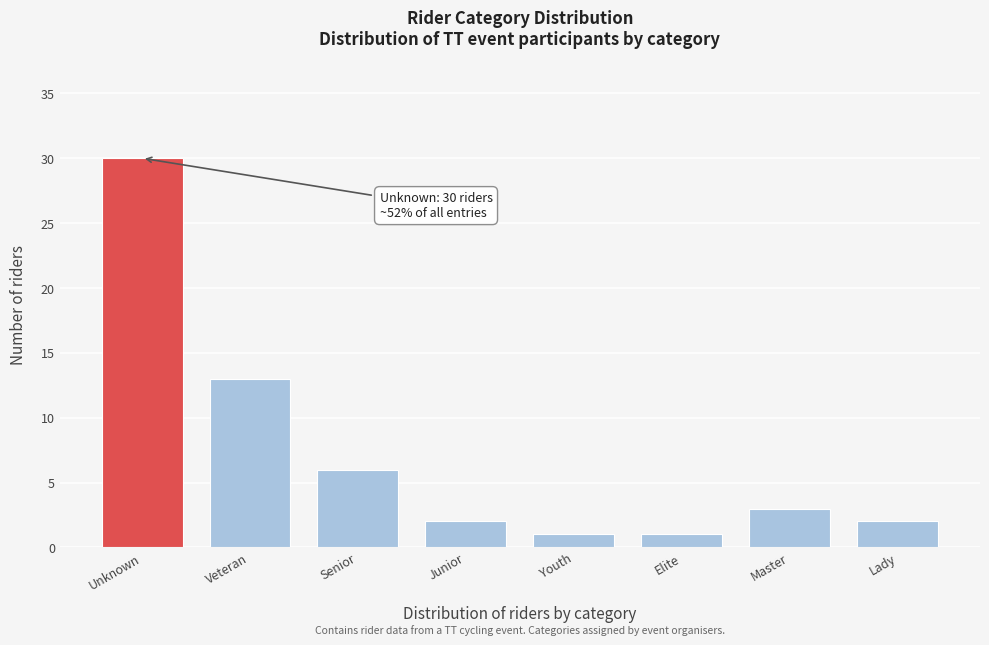

Reading left to right, list all the values displayed in this chart.

Unknown=30	Veteran=13	Senior=6	Junior=2	Youth=1	Elite=1	Master=3	Lady=2